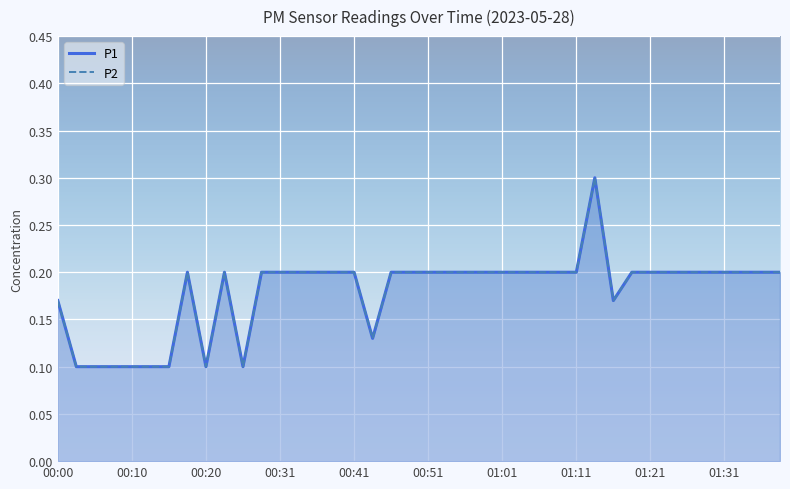

Rank the categories by P2 value from lowest to highest.

00:03, 00:05, 00:08, 00:10, 00:13, 00:15, 00:20, 00:25, 00:43, 00:00, 01:16, 00:18, 00:23, 00:28, 00:31, 00:33, 00:36, 00:38, 00:41, 00:46, 00:48, 00:51, 00:53, 00:56, 00:58, 01:01, 01:03, 01:06, 01:08, 01:11, 01:18, 01:21, 01:24, 01:26, 01:29, 01:31, 01:34, 01:36, 01:39, 01:13